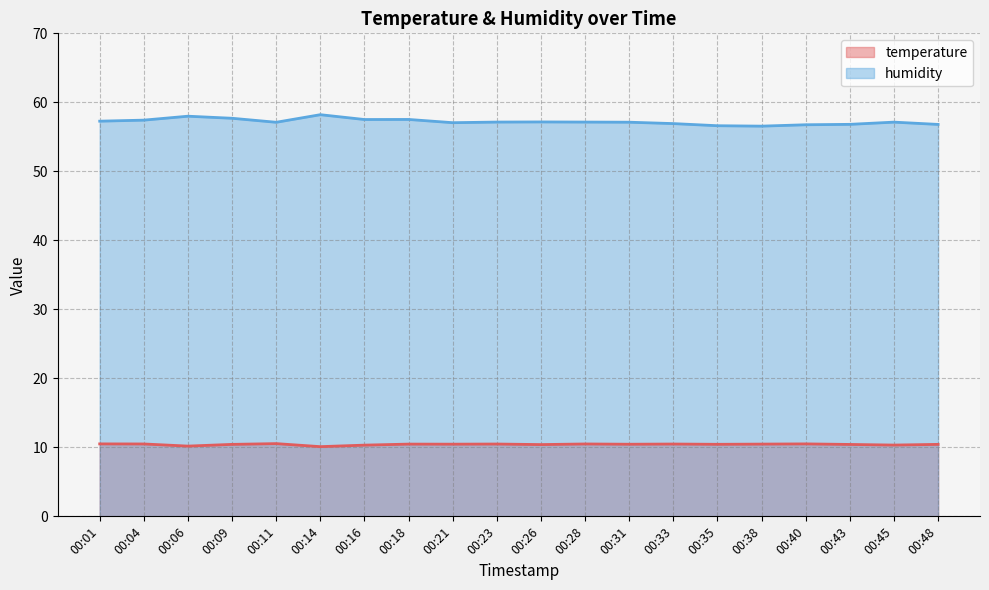

Which category has the lowest value in the humidity series?

00:38